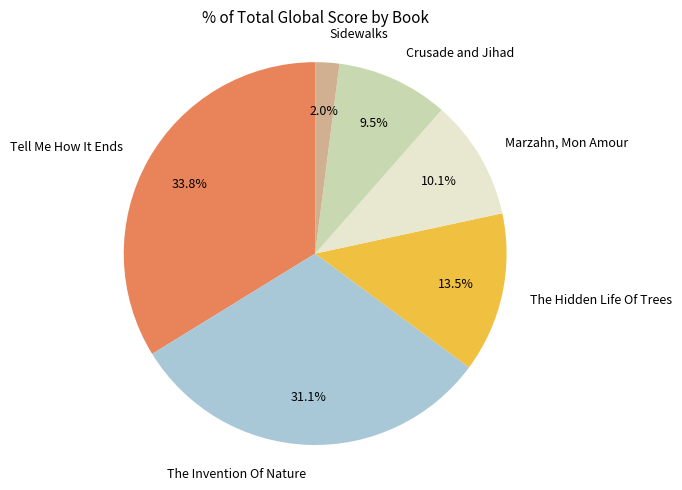

The Sidewalks slice represents 2% of the pie. True or false?

True